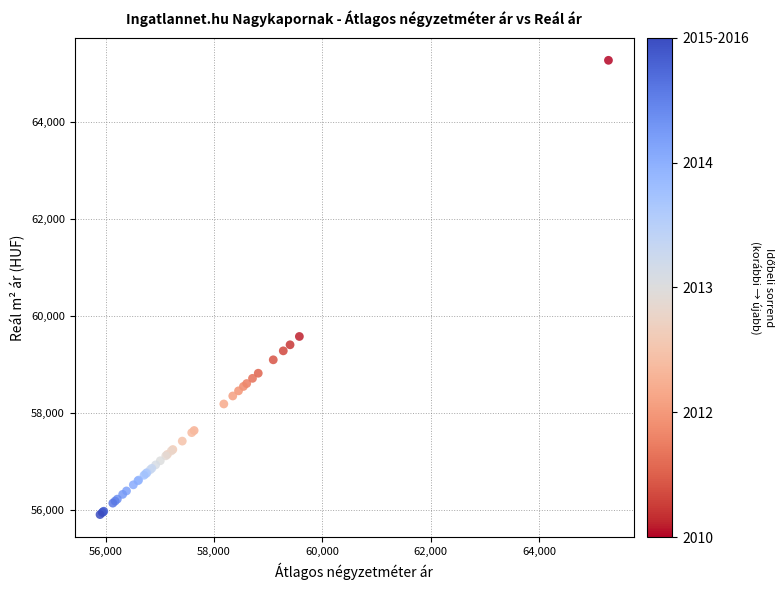

What Y value in the scatter plot is closest to 60589?

59577